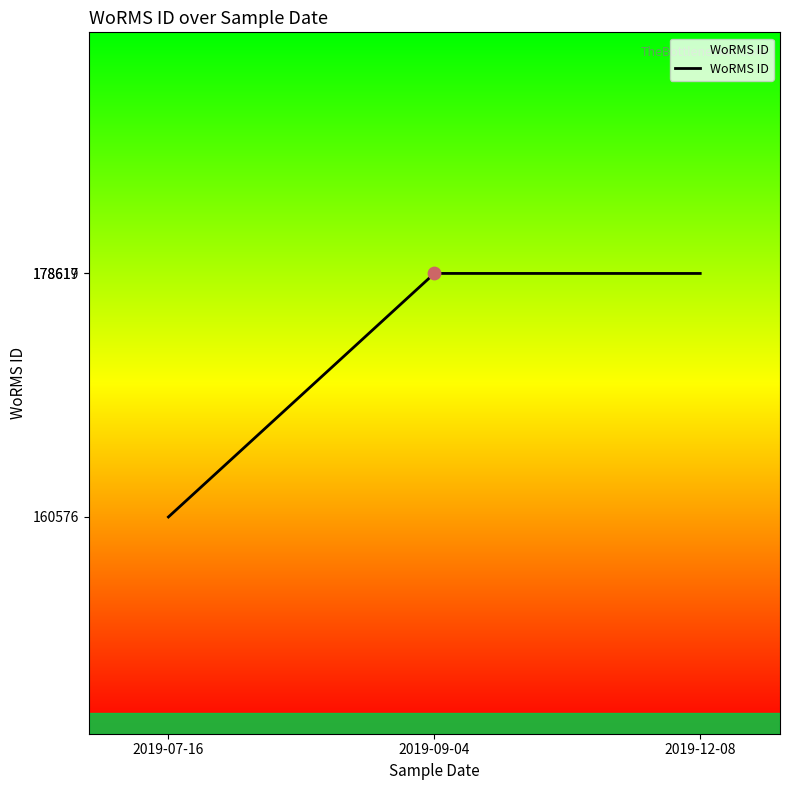

What is the change in value from 2019-07-16 to 2019-12-08?

+18041